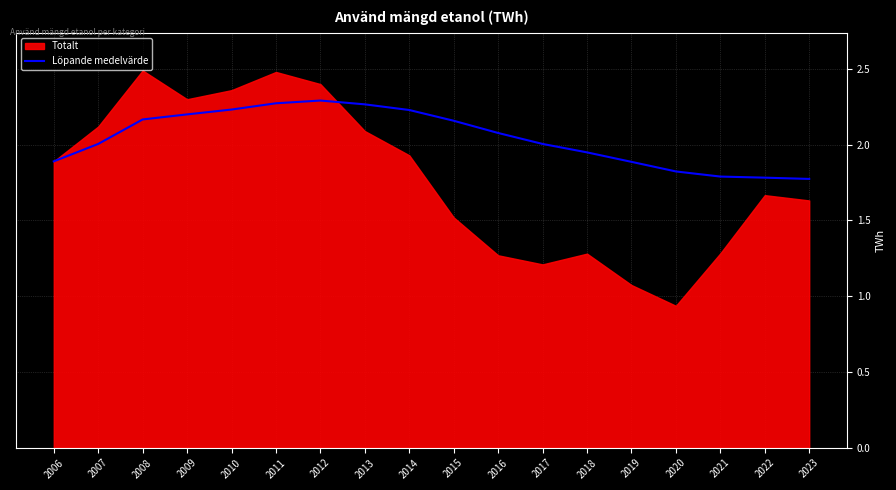

The Löpande medelvärde series shows 0.5 at 2006. True or false?

False